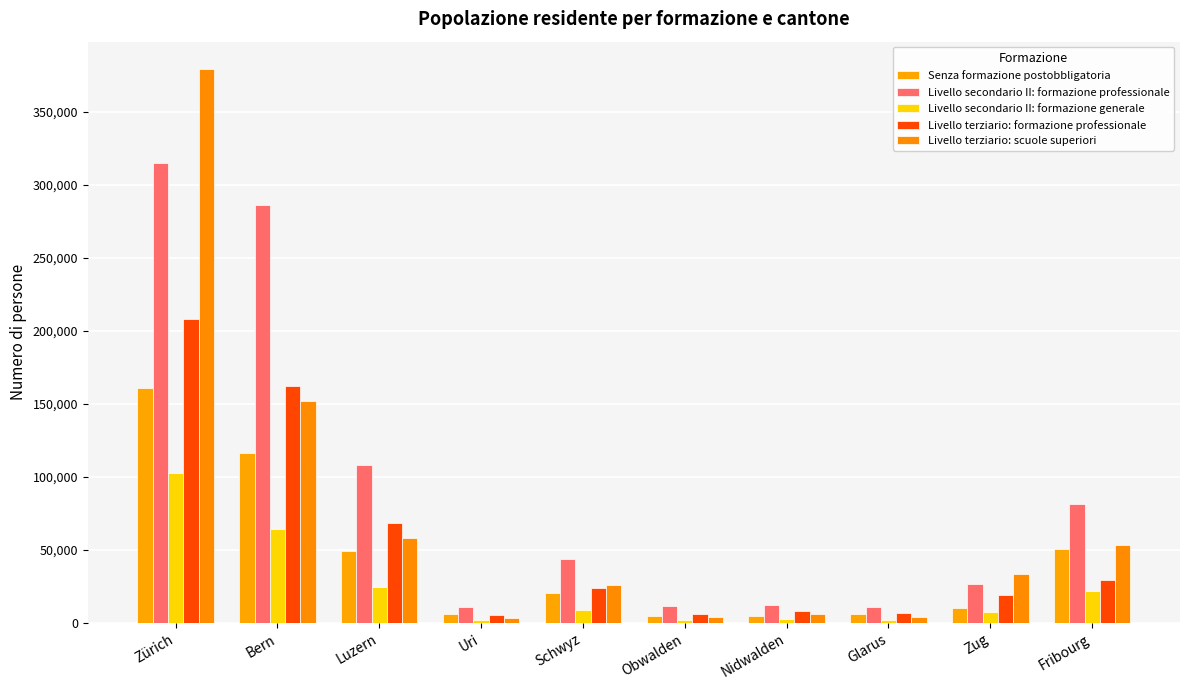

At Bern, list the series in order from smallest to largest.

Livello secondario II: formazione generale, Senza formazione postobbligatoria, Livello terziario: scuole superiori, Livello terziario: formazione professionale, Livello secondario II: formazione professionale